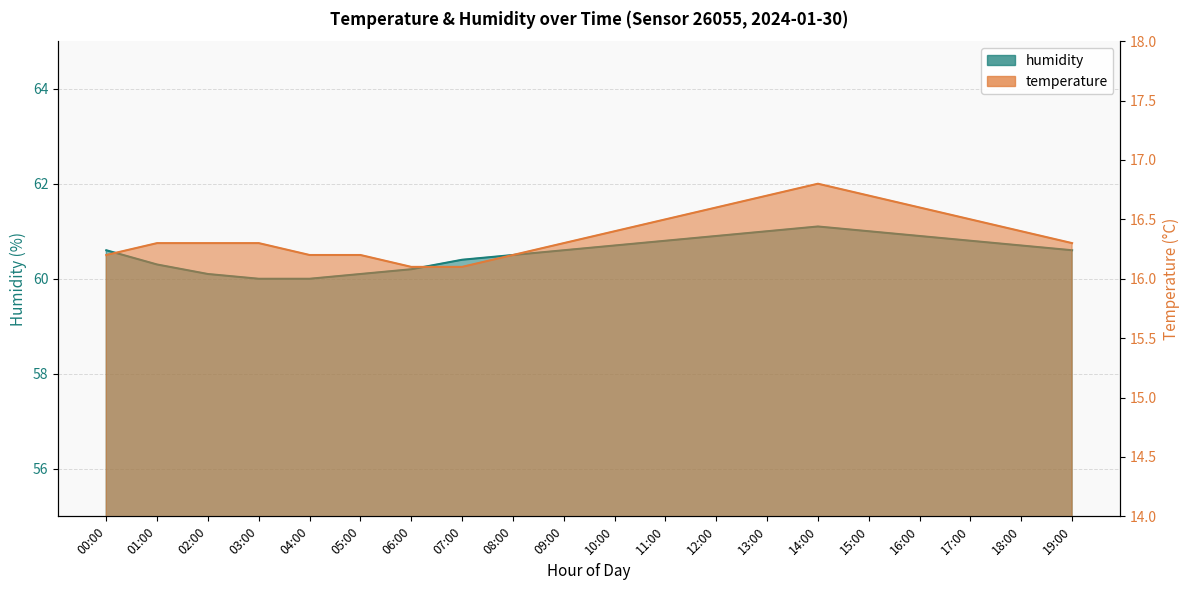

At which label does humidity reach its minimum?

03:00